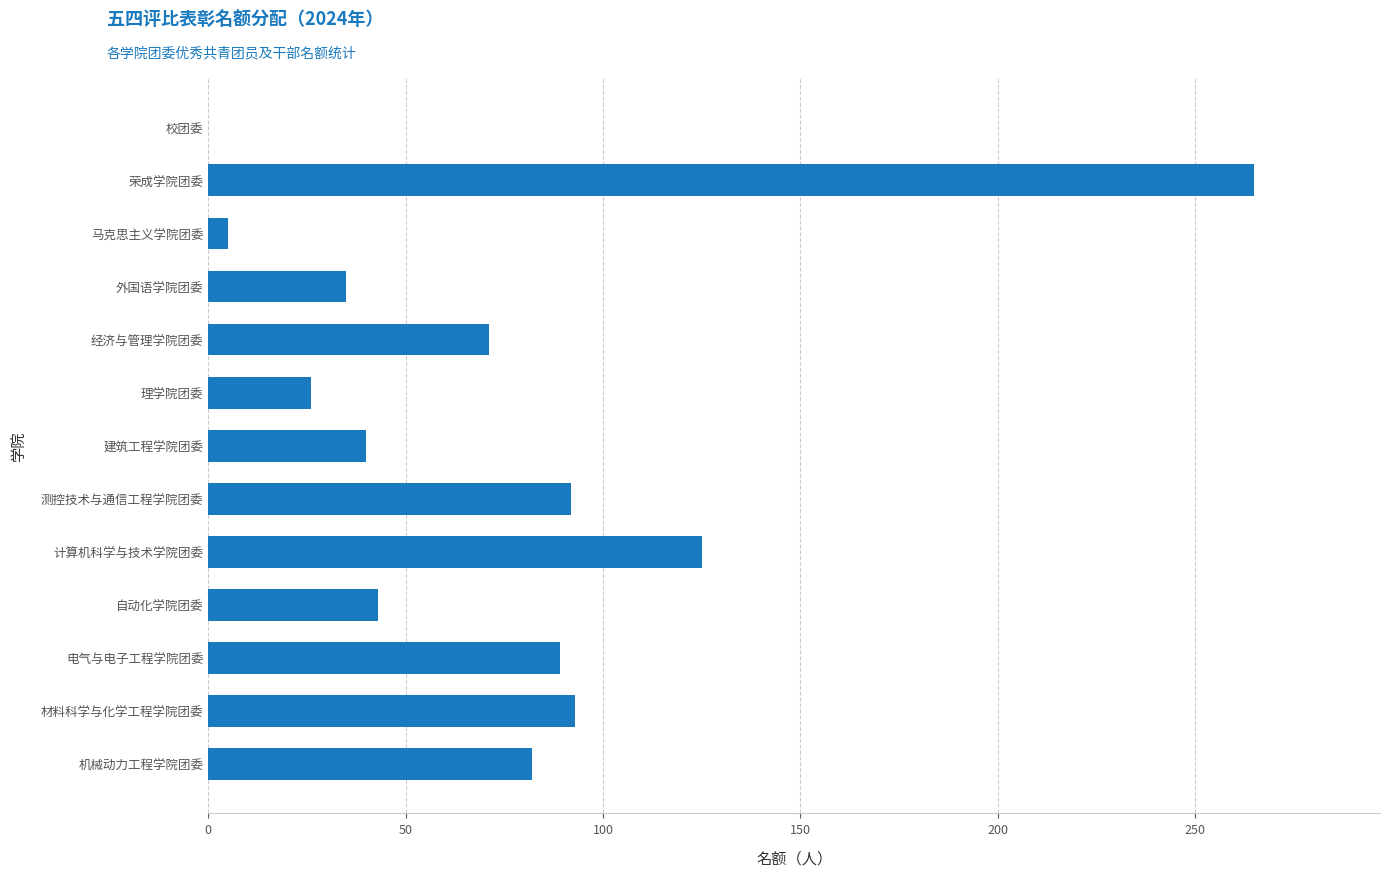

What is the sum of all values?

966